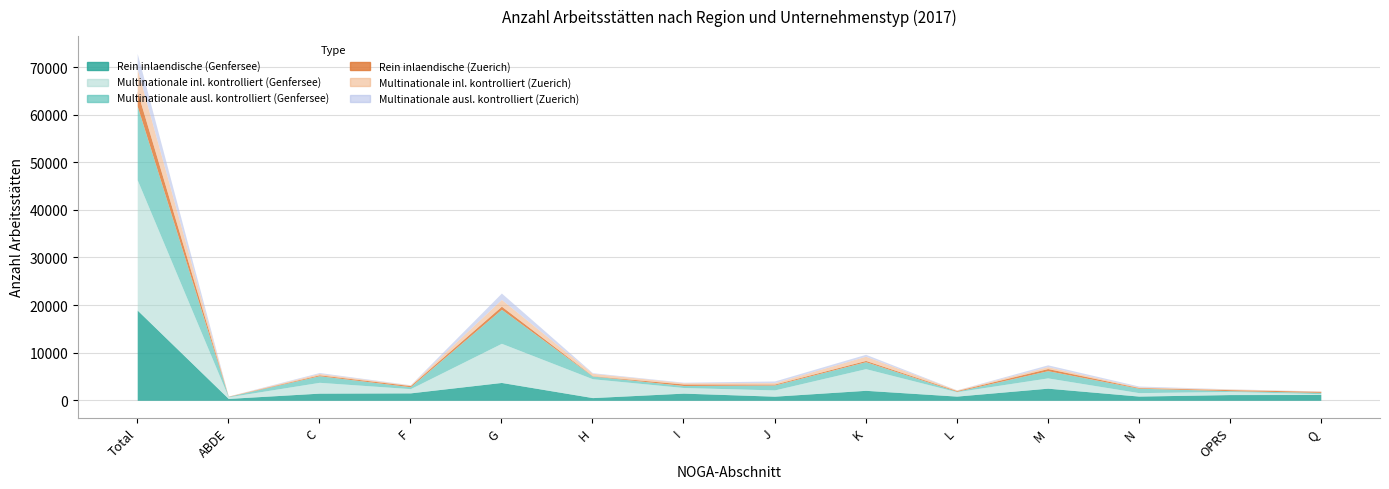

Which series ends up on top after the final intersection of Multinationale inl. kontrolliert (Zuerich) and Rein inlaendische (Zuerich)?

Rein inlaendische (Zuerich)